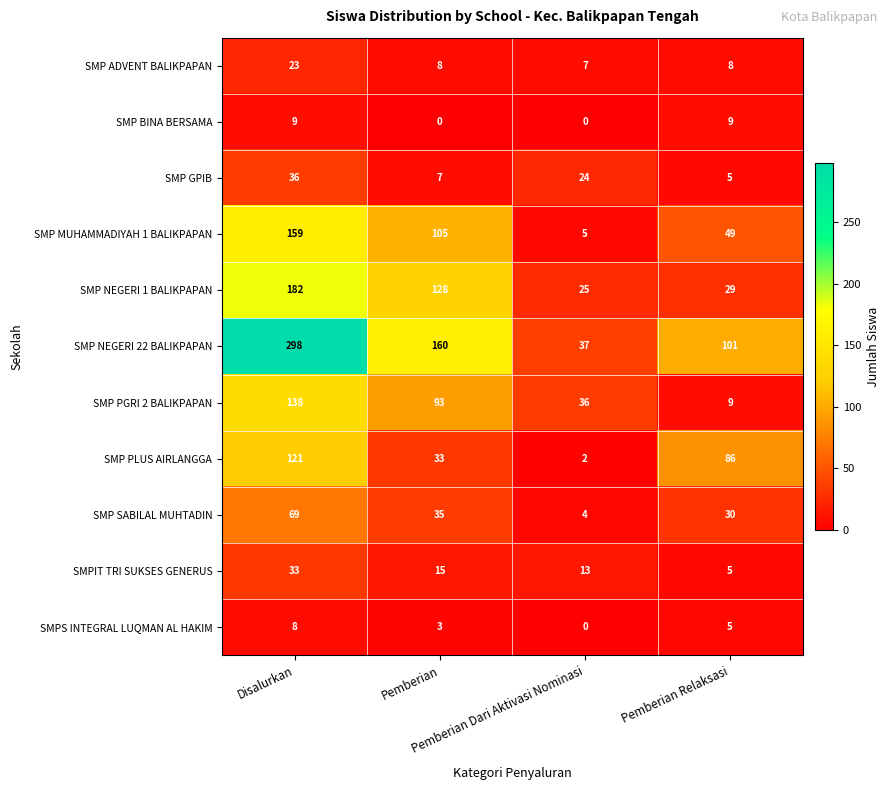

Which series has the largest total across all categories?

SMP NEGERI 22 BALIKPAPAN